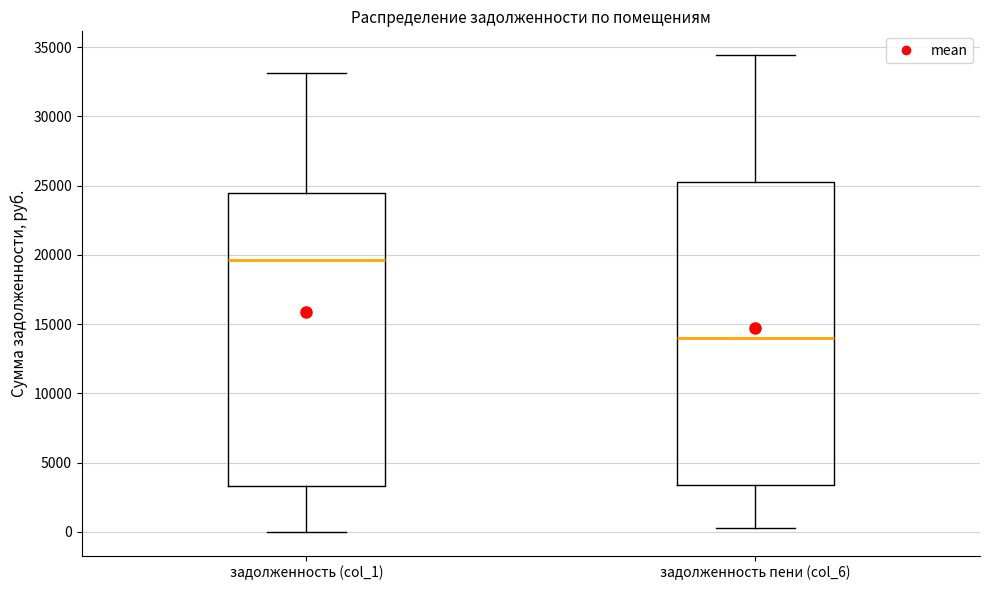

Which box has the highest median line?

задолженность (col_1)